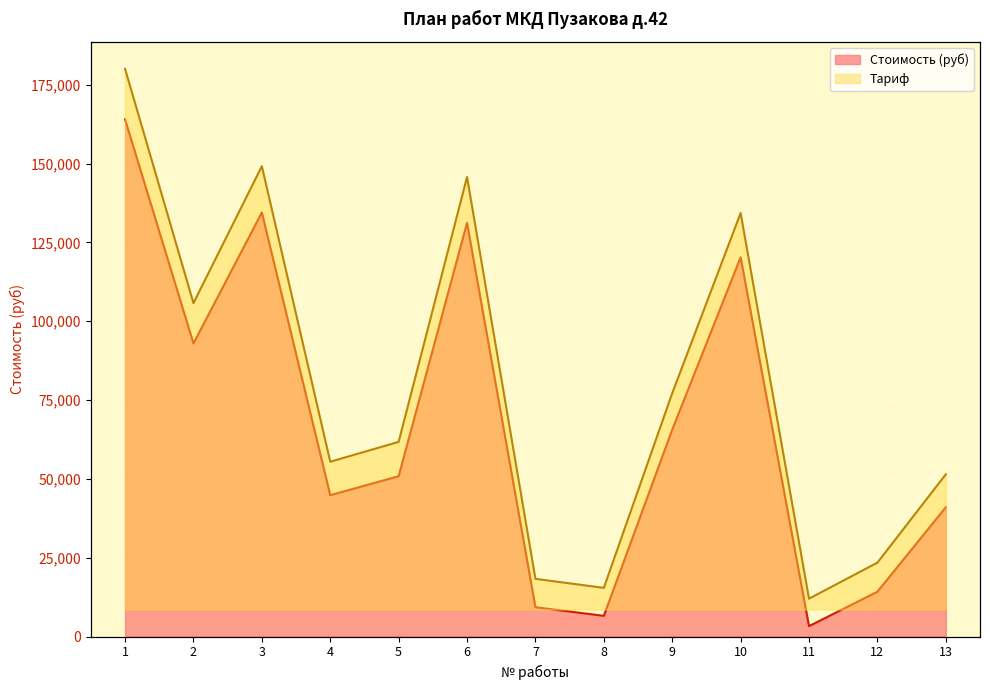

Count the number of categories in the chart.

13